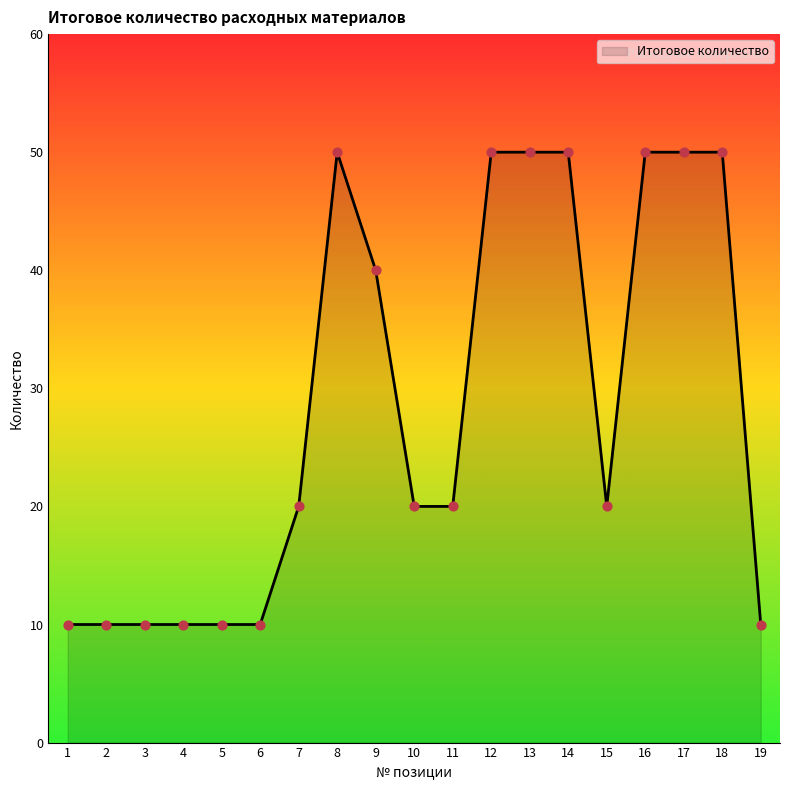

What is the ratio of the value at 4 to the value at 2?

1.0